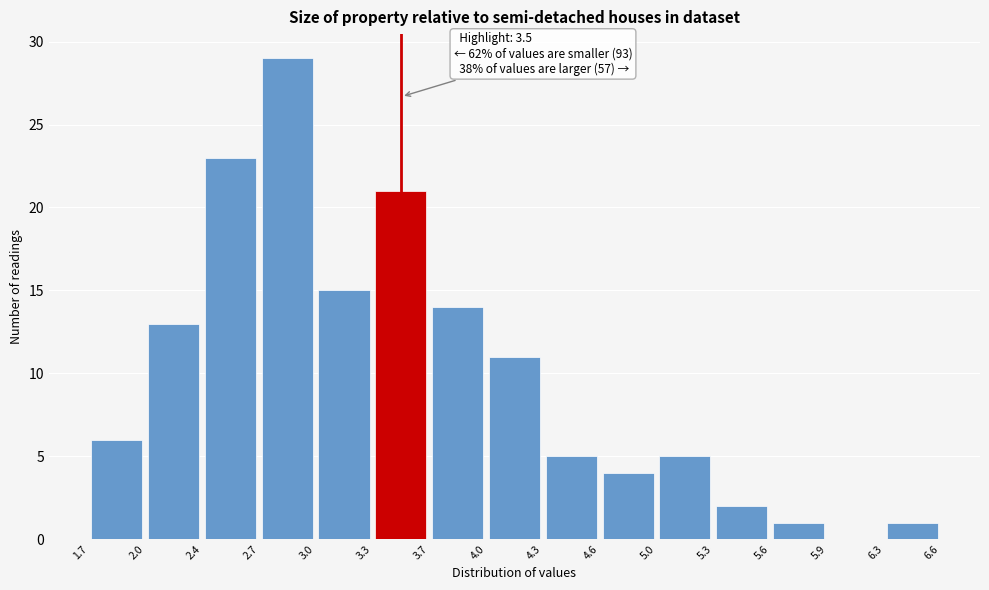

Which range on the x-axis has the tallest bar?

2.7 to 3.0